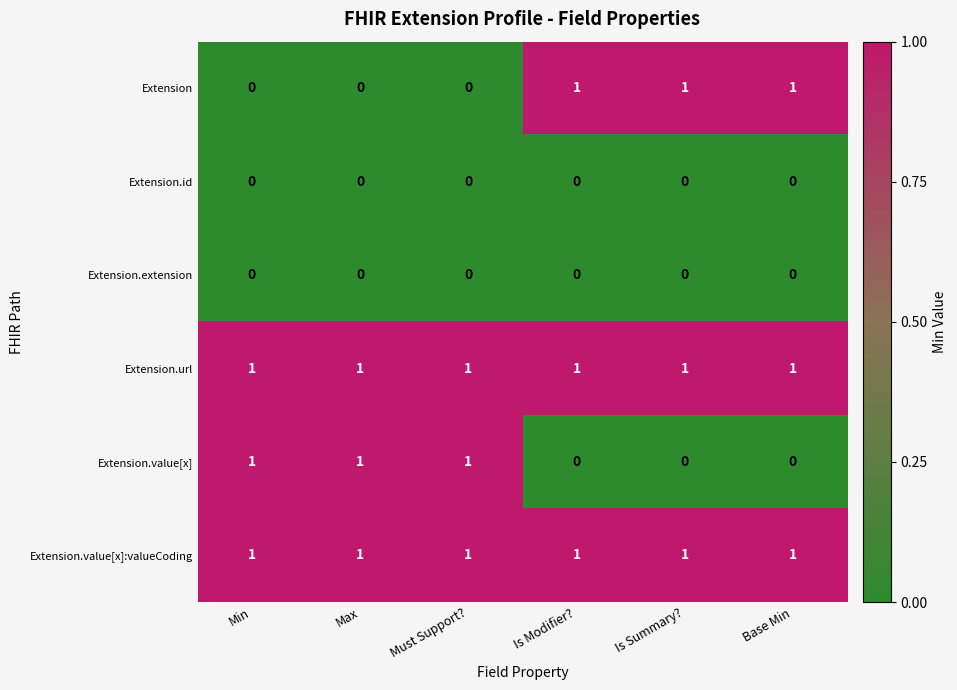

The Extension.value[x]:valueCoding series shows 2 at Base Min. True or false?

False